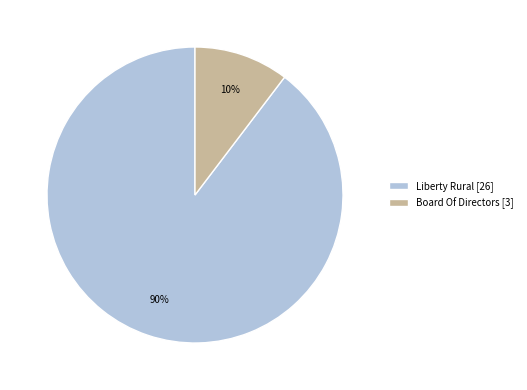

Which has a higher value, Liberty Rural or Board Of Directors?

Liberty Rural